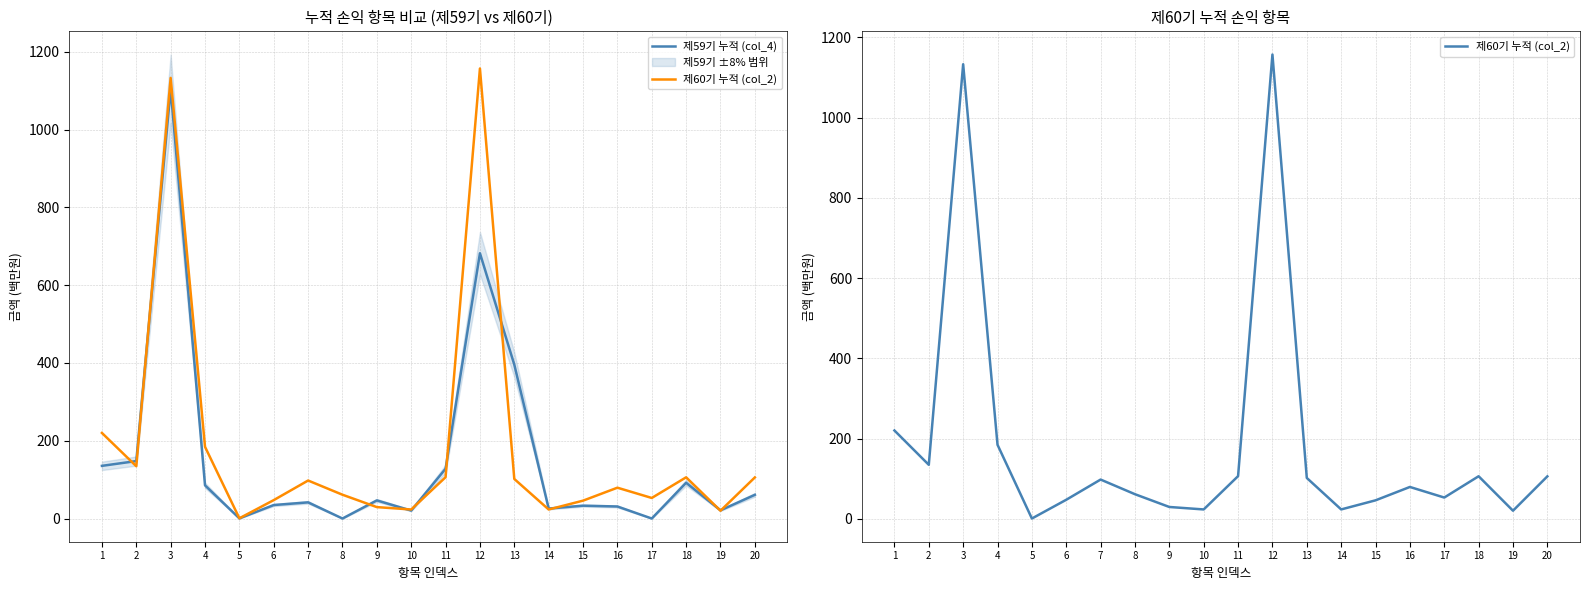

Between 10 and 11, which is larger?

11